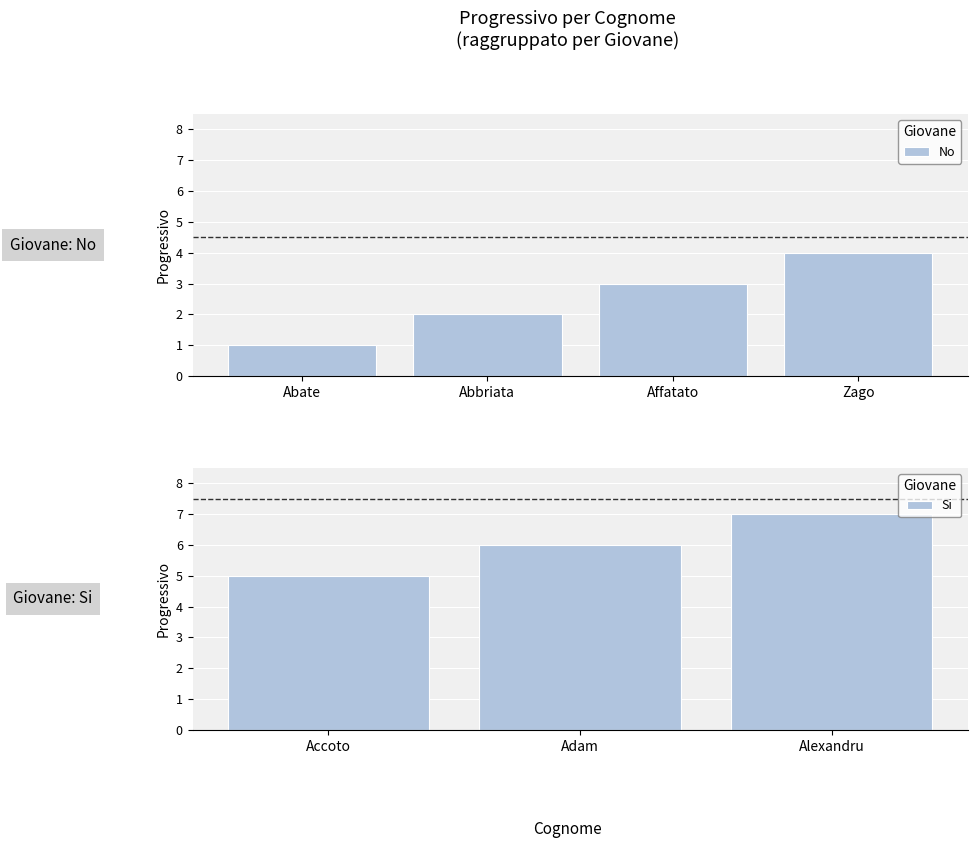

True or false: the data shows 9 at Adam.

False